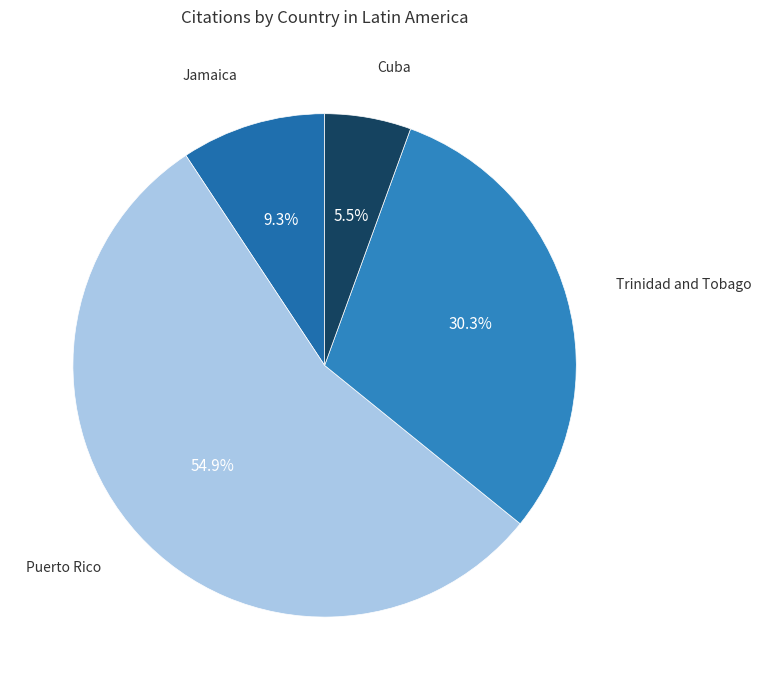

How many slices are in this pie chart?

4